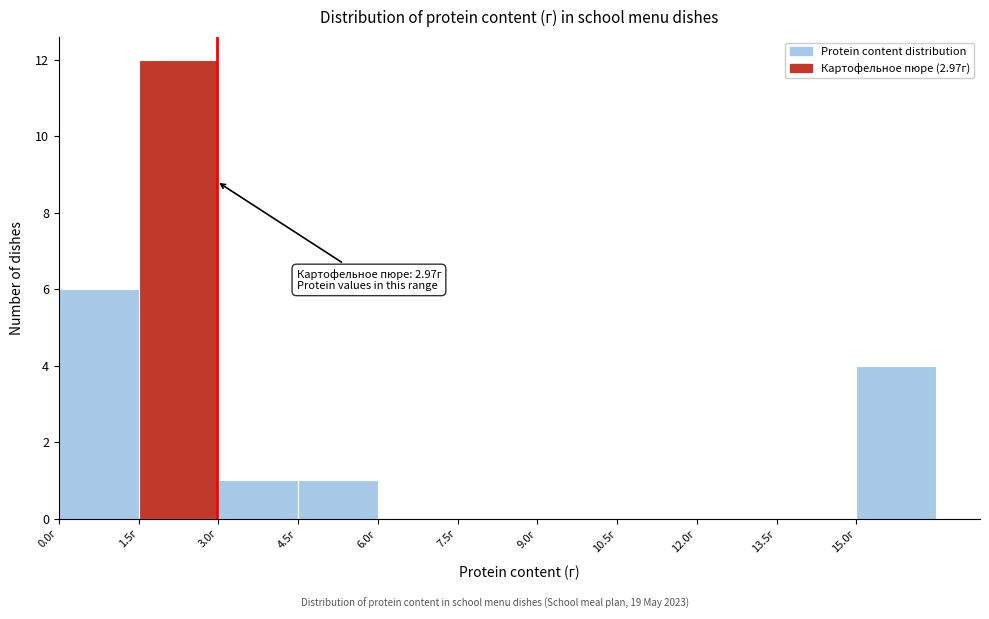

Which range on the x-axis has the tallest bar?

1.5 to 3.0